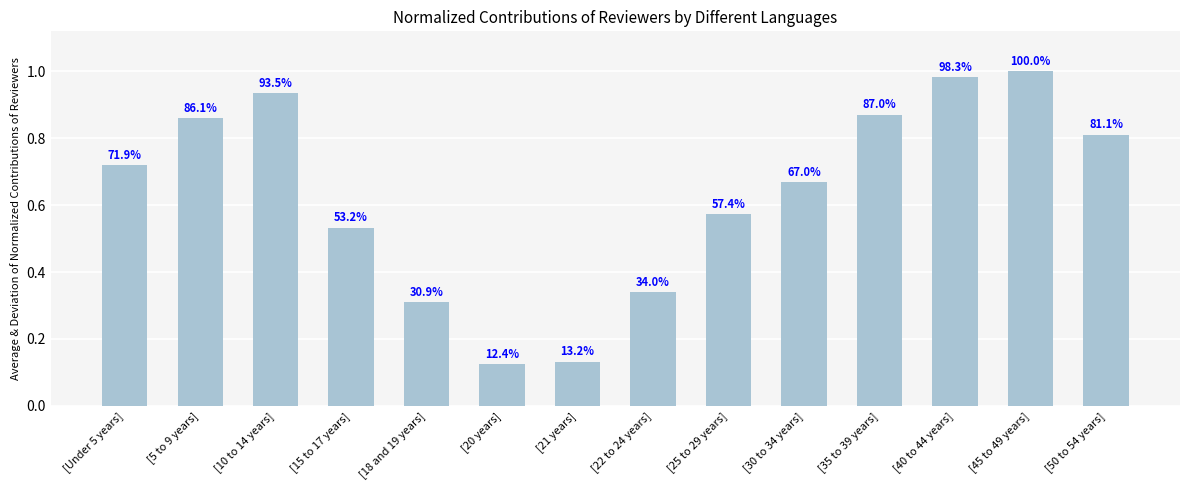

Reading left to right, transcribe all the data shown in this chart.

[Under 5 years]=0.7	[5 to 9 years]=0.9	[10 to 14 years]=0.9	[15 to 17 years]=0.5	[18 and 19 years]=0.3	[20 years]=0.1	[21 years]=0.1	[22 to 24 years]=0.3	[25 to 29 years]=0.6	[30 to 34 years]=0.7	[35 to 39 years]=0.9	[40 to 44 years]=1.0	[45 to 49 years]=1.0	[50 to 54 years]=0.8